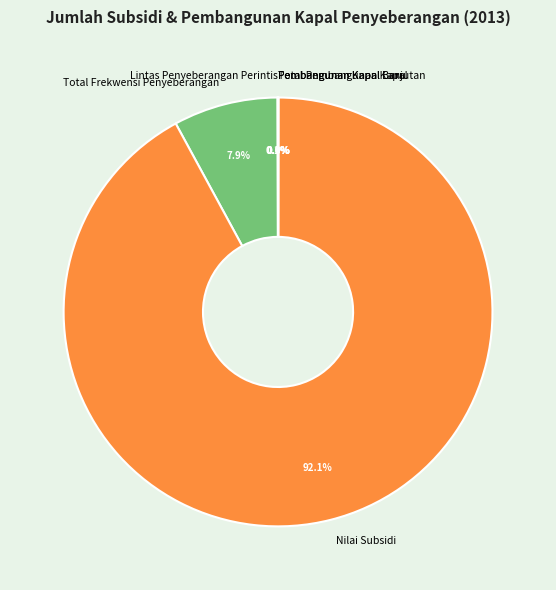

Which slice represents more than half of the pie?

Nilai Subsidi